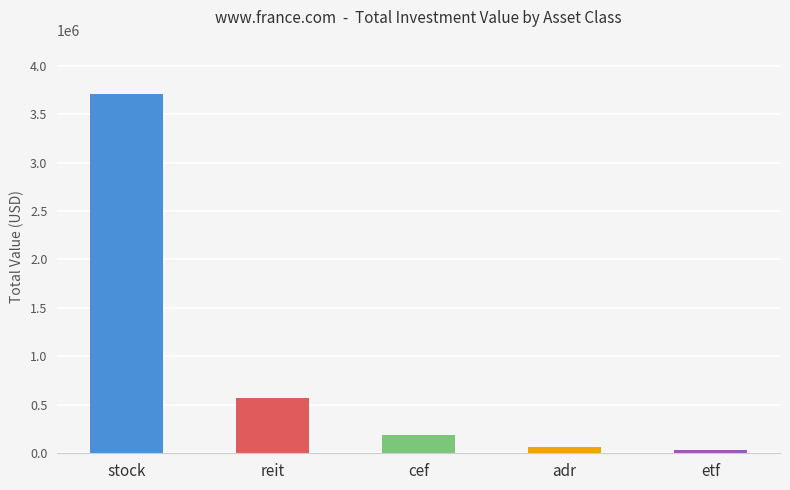

List the labels in order of value, largest first.

stock, reit, cef, adr, etf